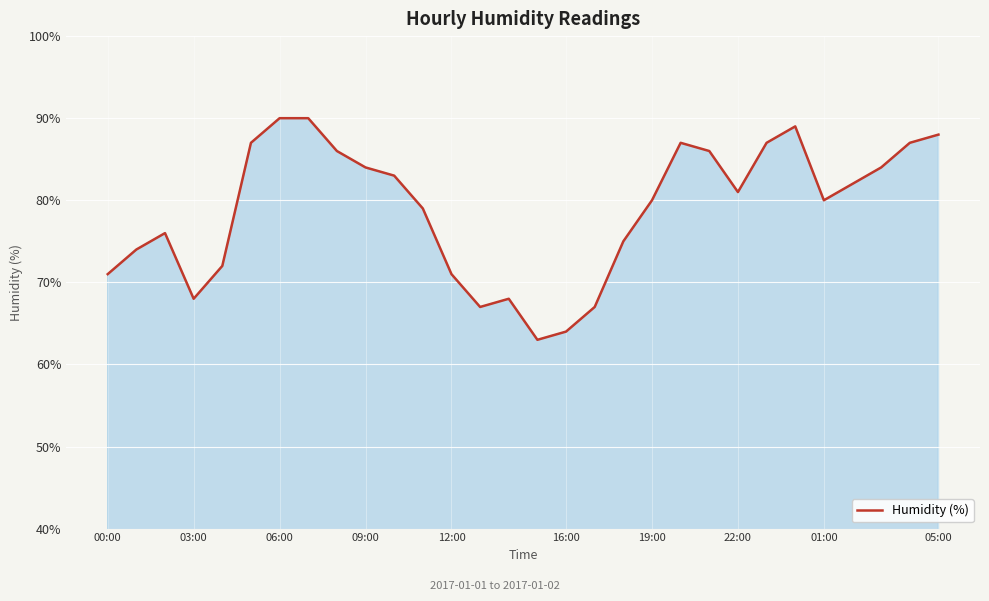

What is the maximum value shown in the chart?

90